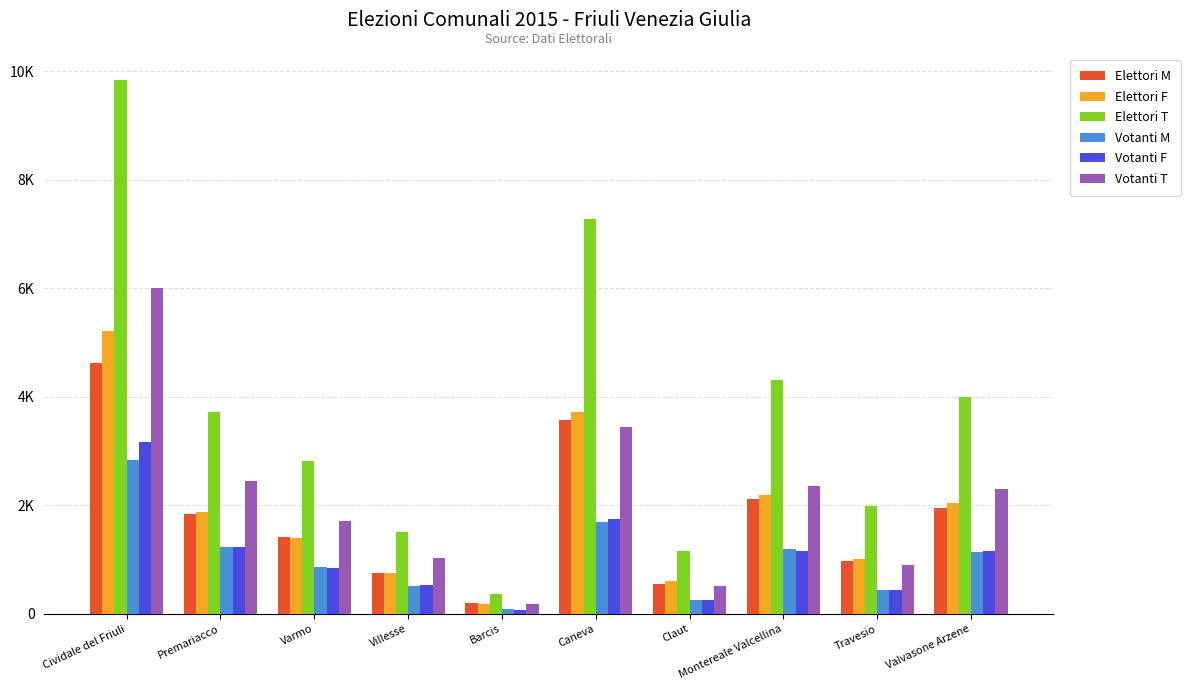

Between Villesse and Travesio, which series saw the biggest shift?

Elettori T